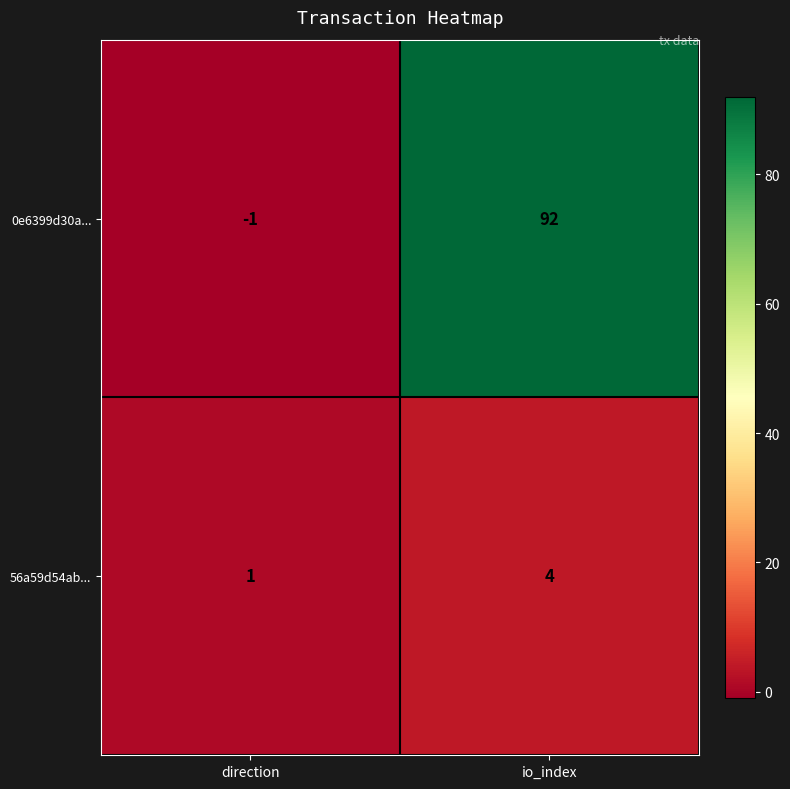

Which series has the largest total across all categories?

0e6399d30a...